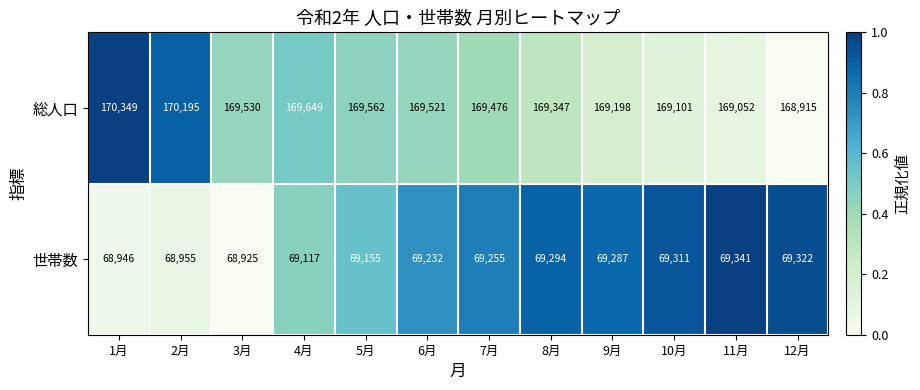

The 世帯数 series shows 69155 at 5月. True or false?

True